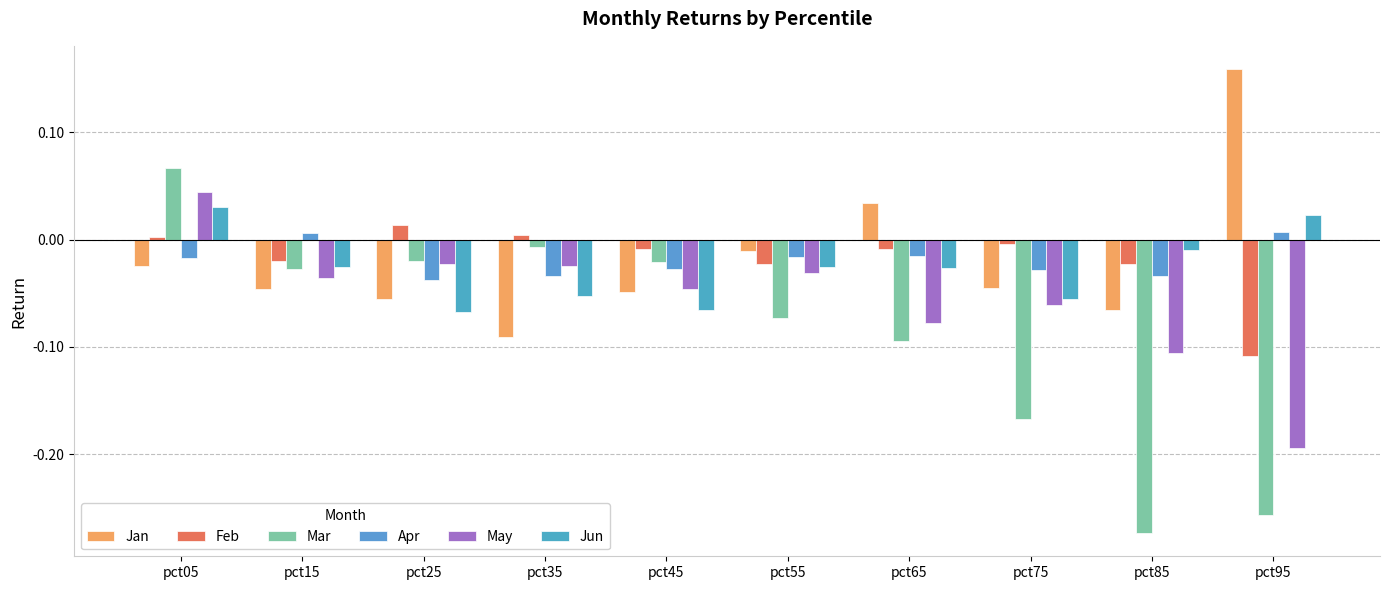

How many series are shown in this chart?

6